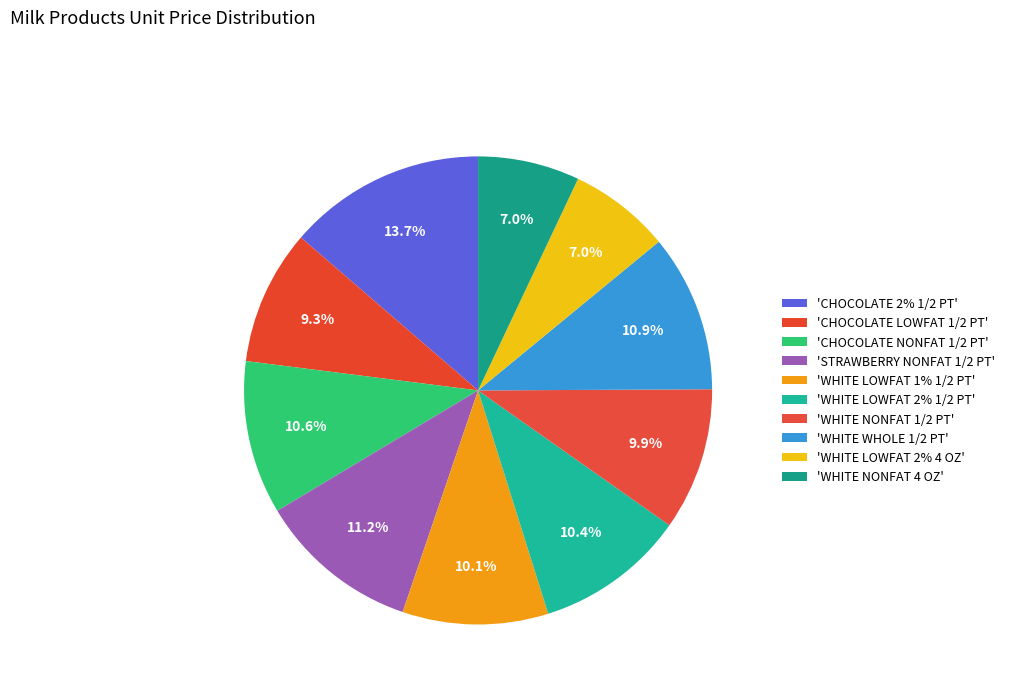

How many segments does this pie chart have?

10